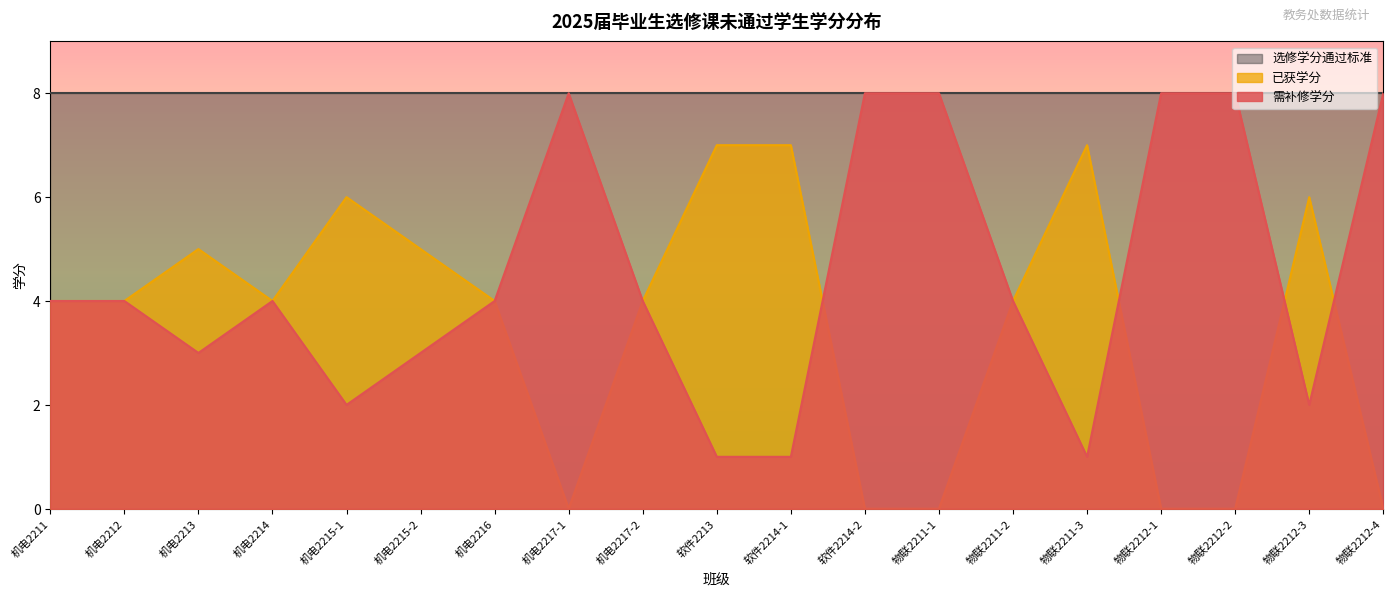

List the series in order of their overall mean, highest first.

选修学分通过标准, 需补修学分, 已获学分